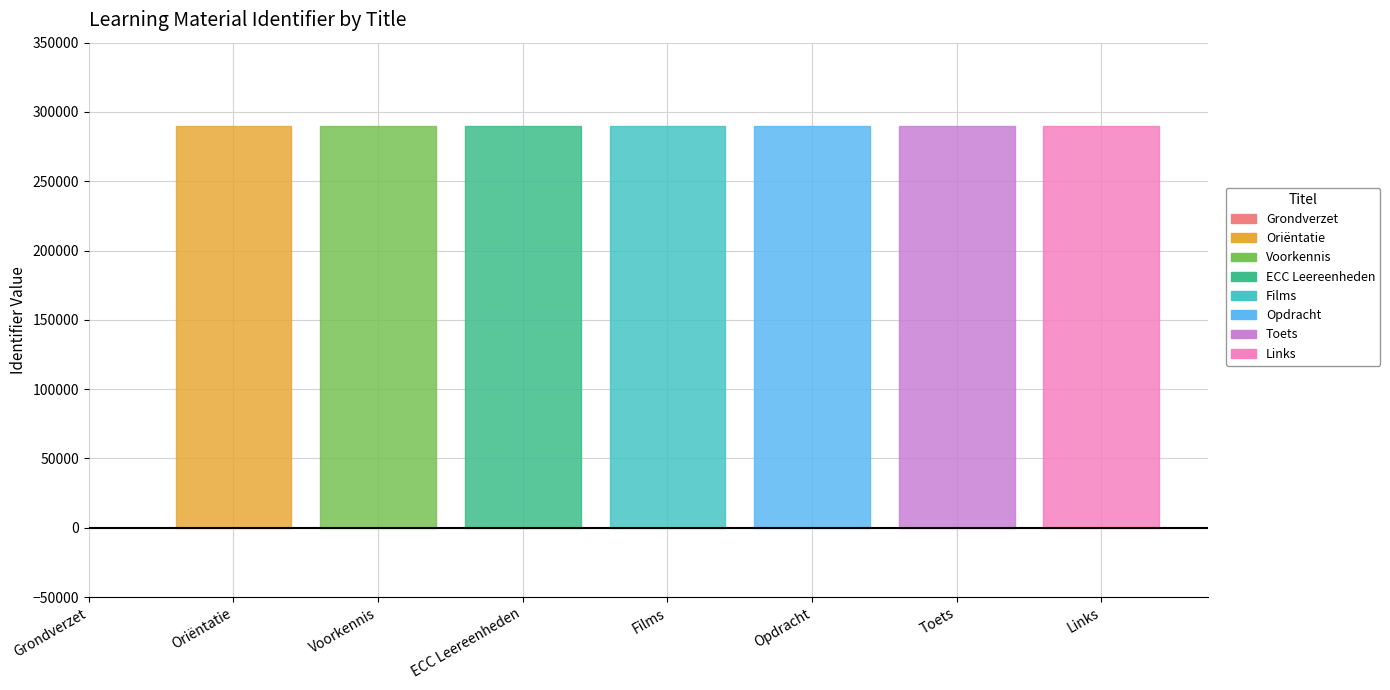

What is the difference between the maximum and minimum values?

289543